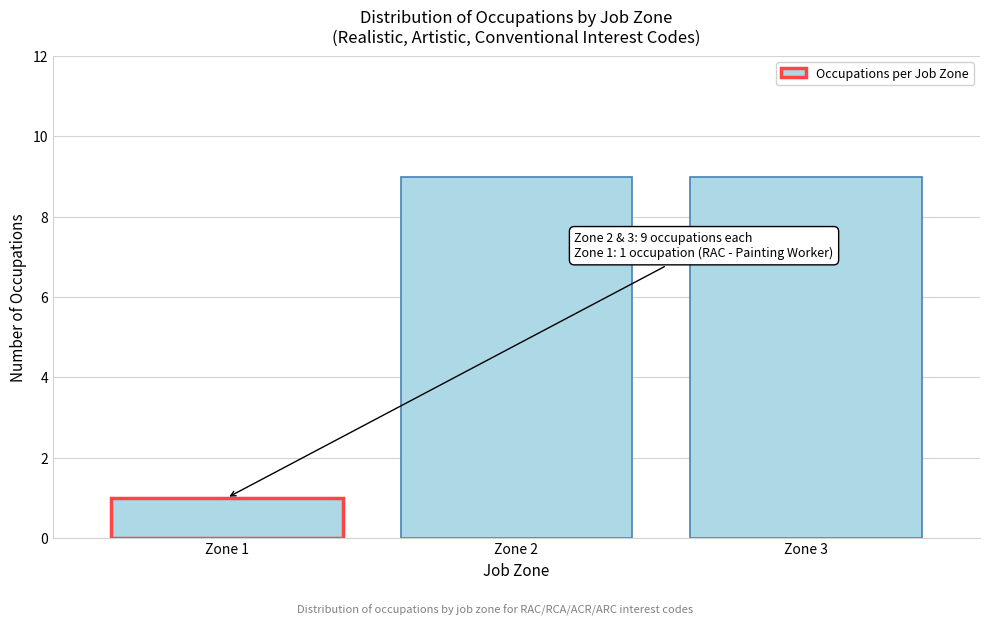

Reading right to left, transcribe all the data shown in this chart.

Zone 3=9	Zone 2=9	Zone 1=1